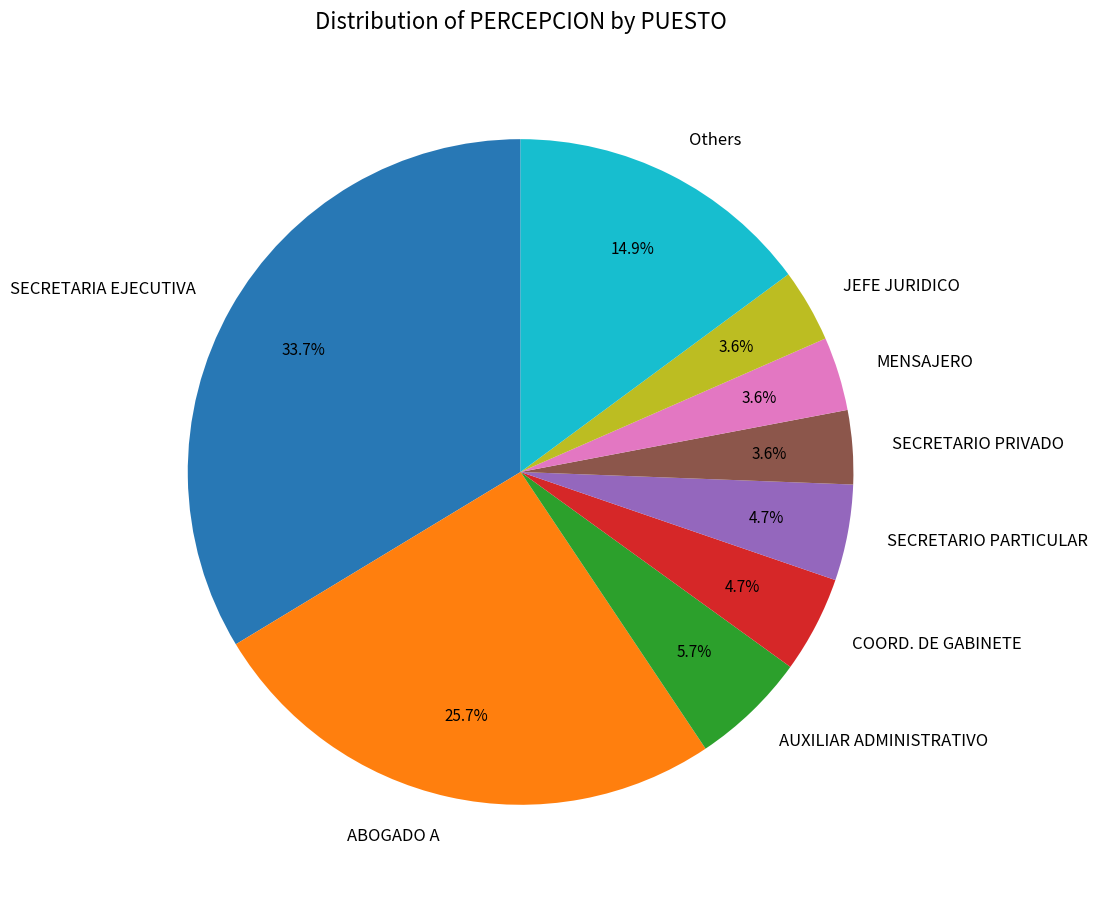

To the nearest percent, what is the combined percentage of ABOGADO A and SECRETARIA EJECUTIVA?

59%